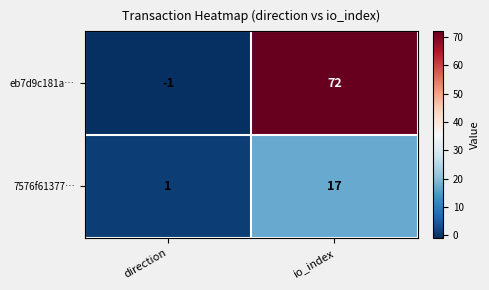

Rank the series at direction from highest to lowest value.

7576f61377…, eb7d9c181a…